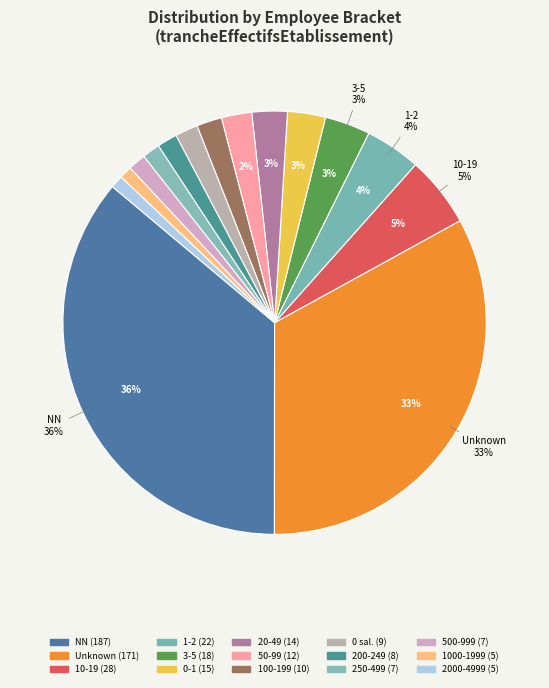

How many slices are in this pie chart?

15